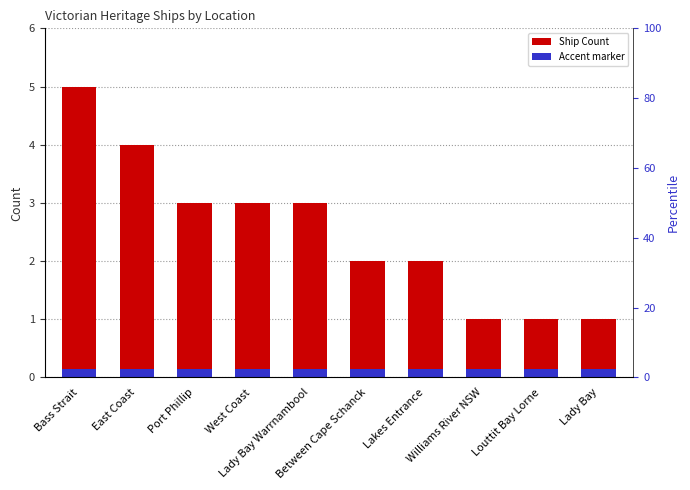

How many bars are there in total?

20